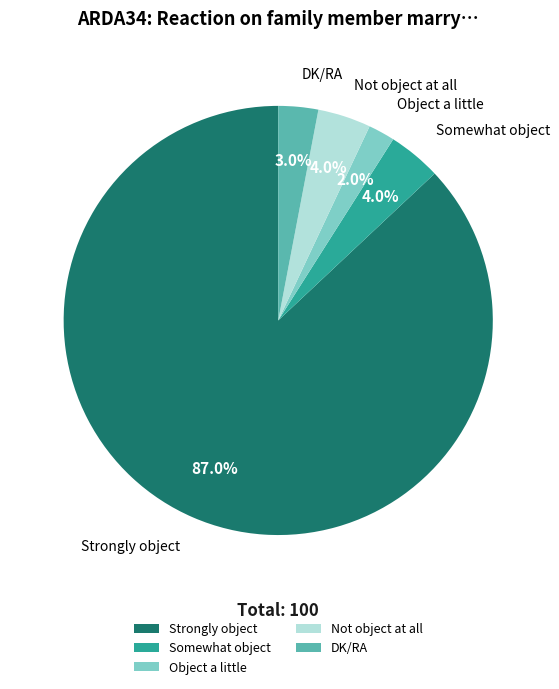

Which slice is the smallest?

Object a little